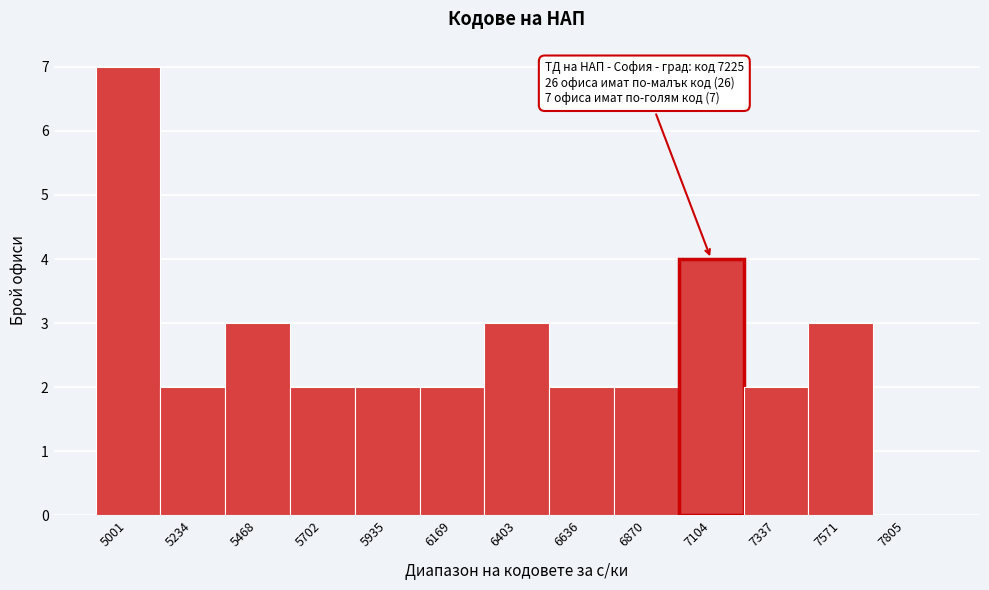

Reading right to left, transcribe all the data shown in this chart.

7805=0	7571=3	7337=2	7104=4	6870=2	6636=2	6403=3	6169=2	5935=2	5702=2	5468=3	5234=2	5001=7